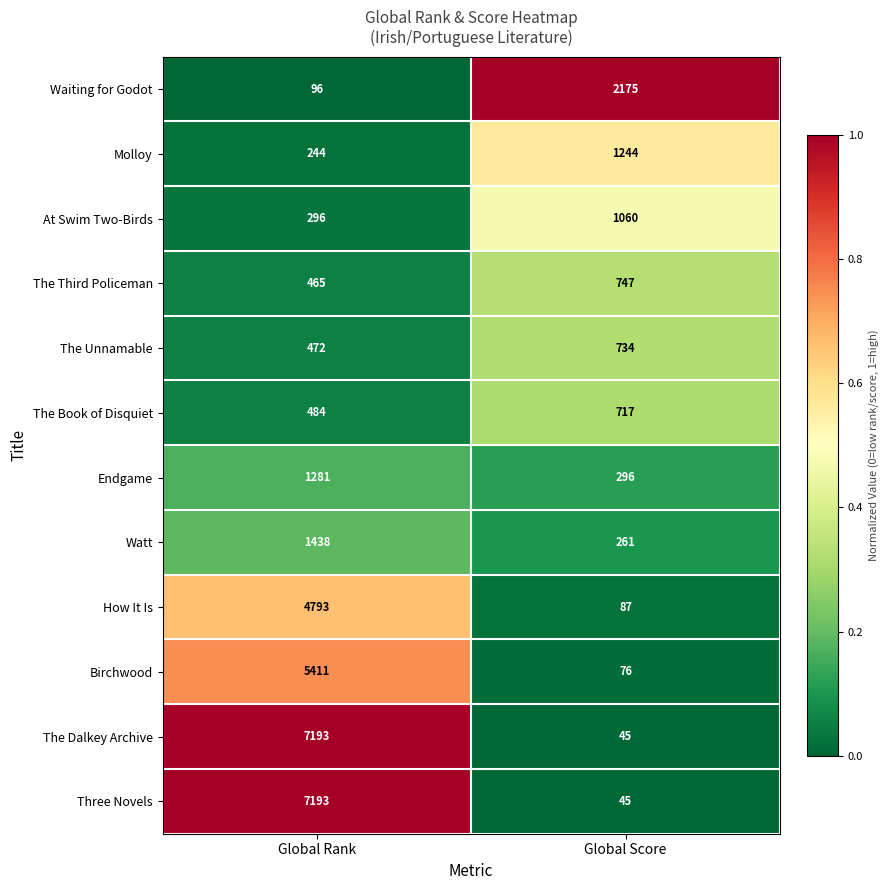

Reading left to right, what are all the values shown in this chart?

Waiting for Godot: Global Rank=96	Global Score=2175
Molloy: Global Rank=244	Global Score=1244
At Swim Two-Birds: Global Rank=296	Global Score=1060
The Third Policeman: Global Rank=465	Global Score=747
The Unnamable: Global Rank=472	Global Score=734
The Book of Disquiet: Global Rank=484	Global Score=717
Endgame: Global Rank=1281	Global Score=296
Watt: Global Rank=1438	Global Score=261
How It Is: Global Rank=4793	Global Score=87
Birchwood: Global Rank=5411	Global Score=76
The Dalkey Archive: Global Rank=7193	Global Score=45
Three Novels: Global Rank=7193	Global Score=45